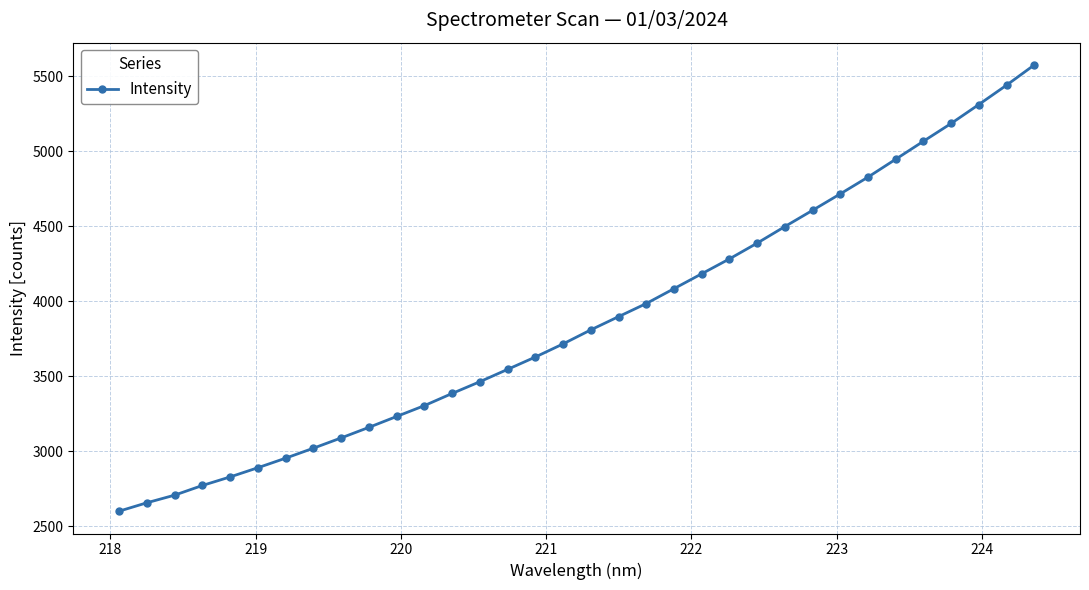

How many data points does each series have?

34